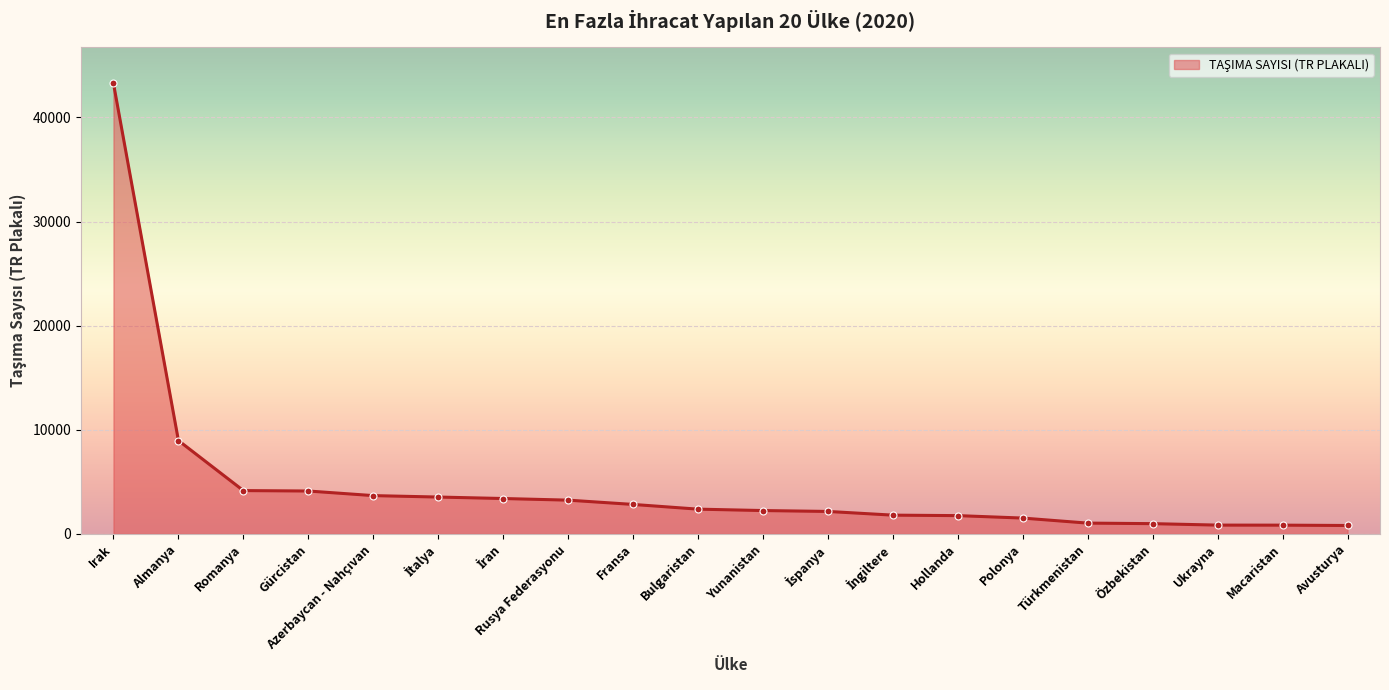

How many values are below 2378?

10